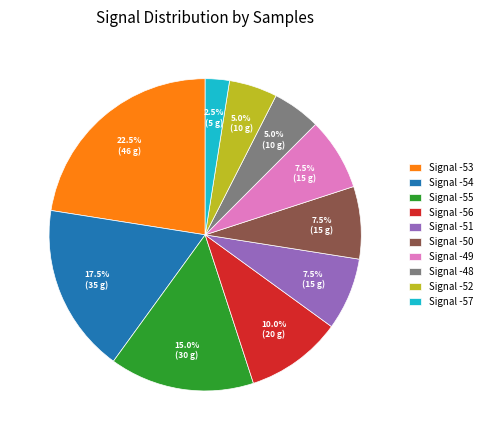

What is the ratio of the value at Signal -55 to the value at Signal -52?

3.0